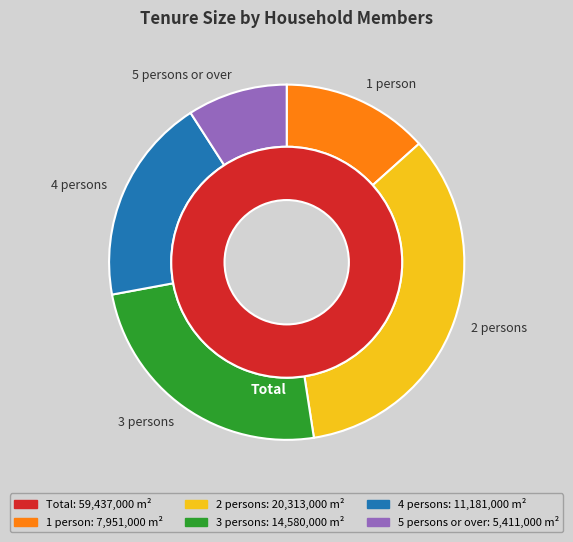

Do Total and 5 persons or over together represent more than half of the pie?

Yes